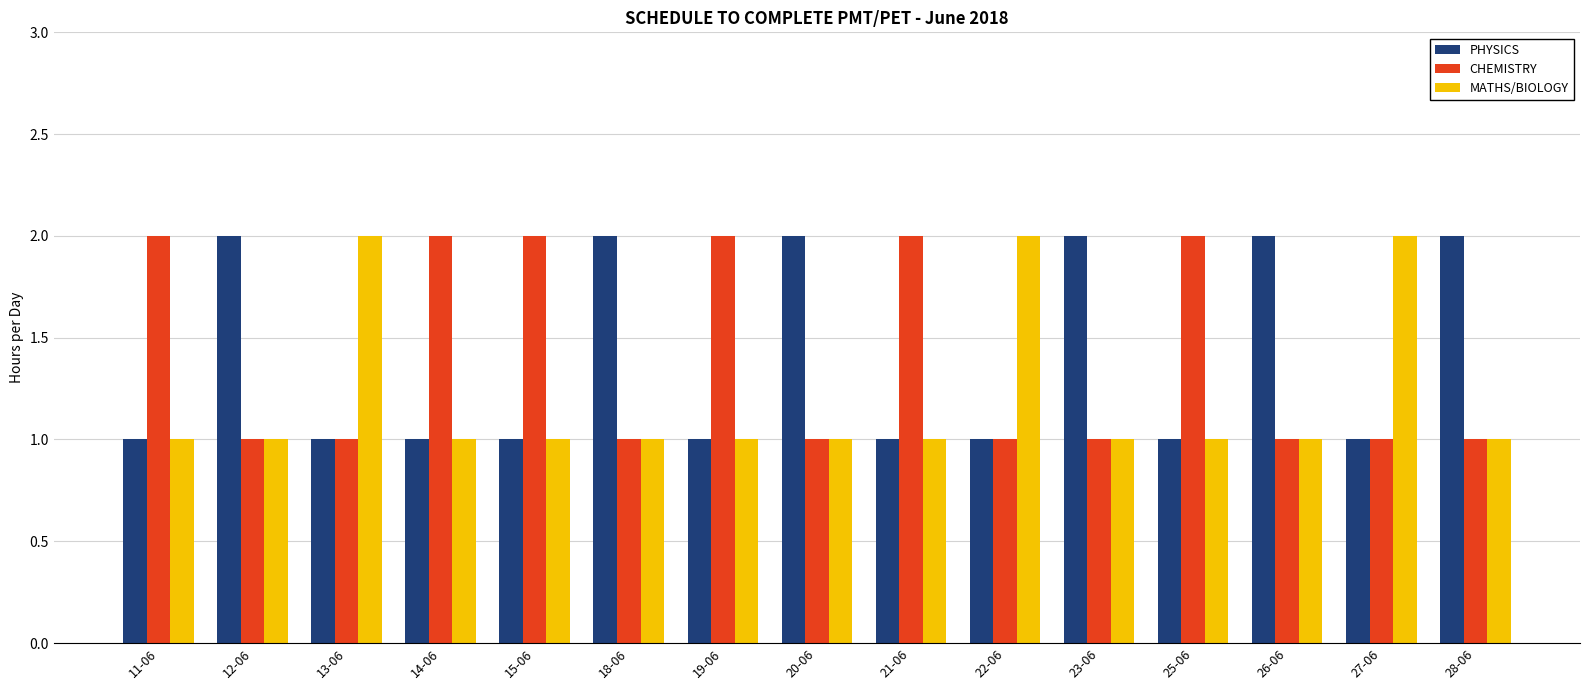

What is the sum of all MATHS/BIOLOGY values?

18